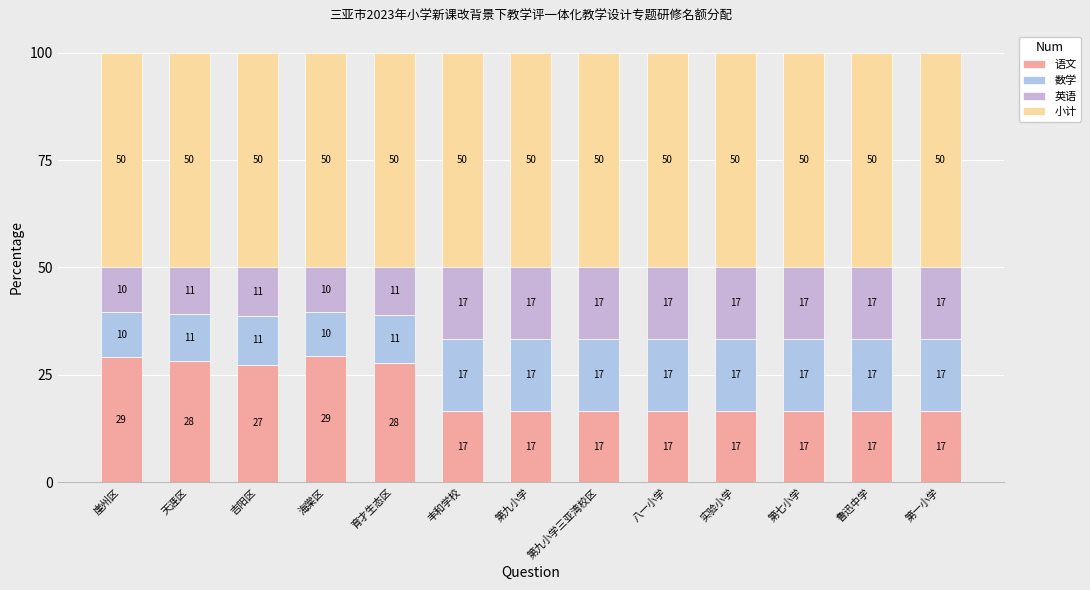

Are the bars grouped side by side (vs. stacked)?

No